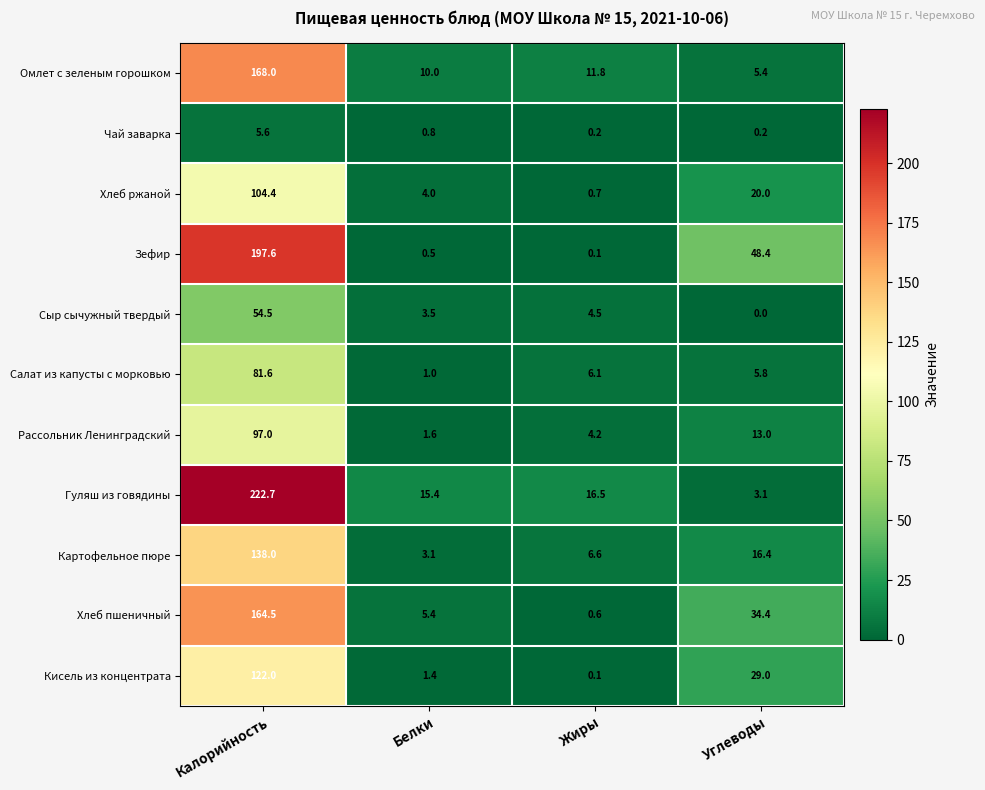

True or false: Гуляш из говядины has a value of 22.2 at Белки.

False